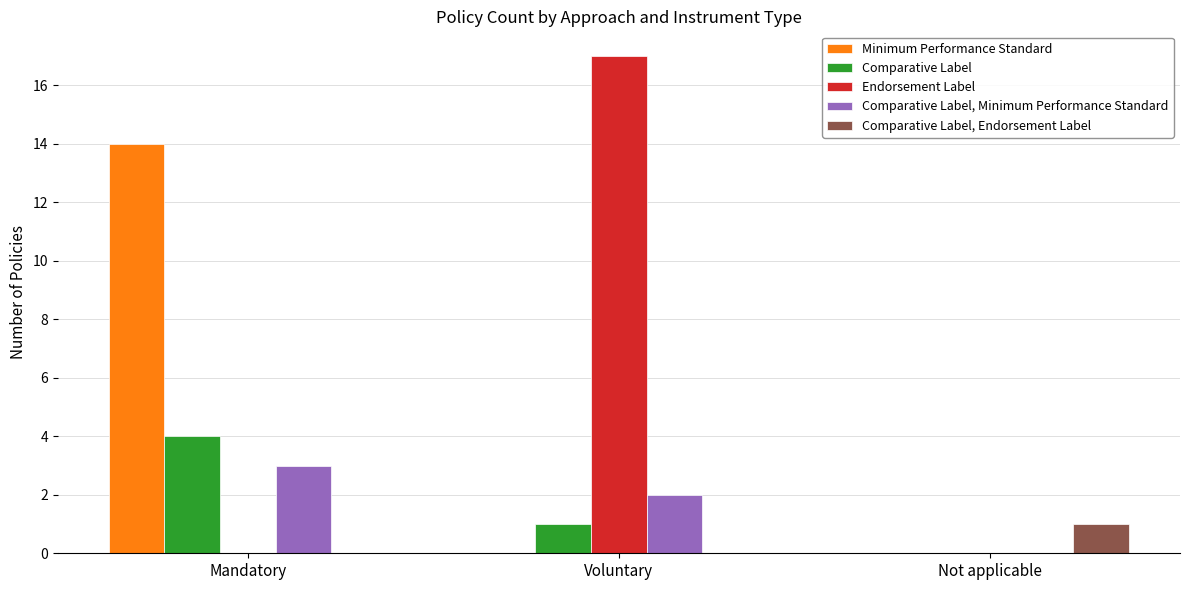

What is the maximum value for Comparative Label?

4